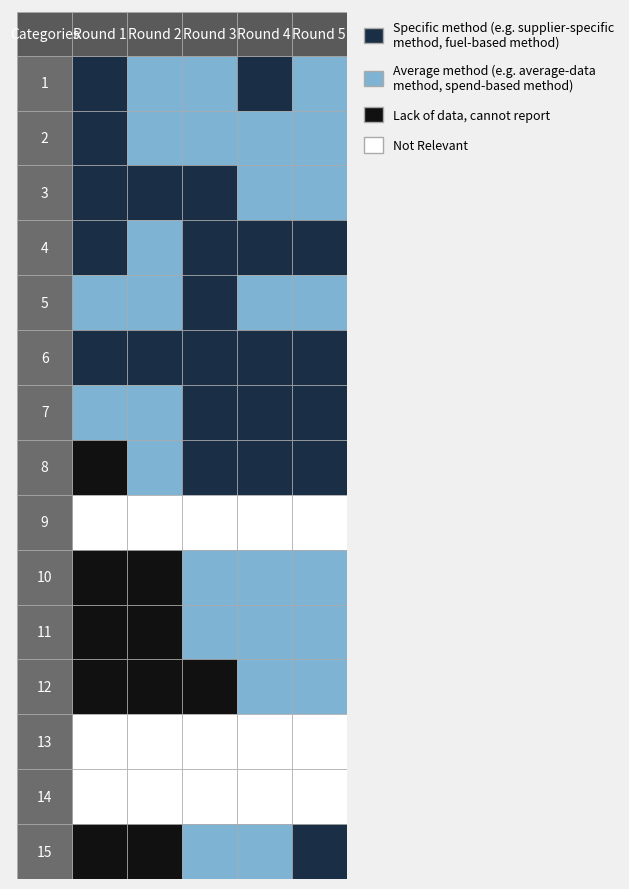

At which label does 11 reach its peak?

3